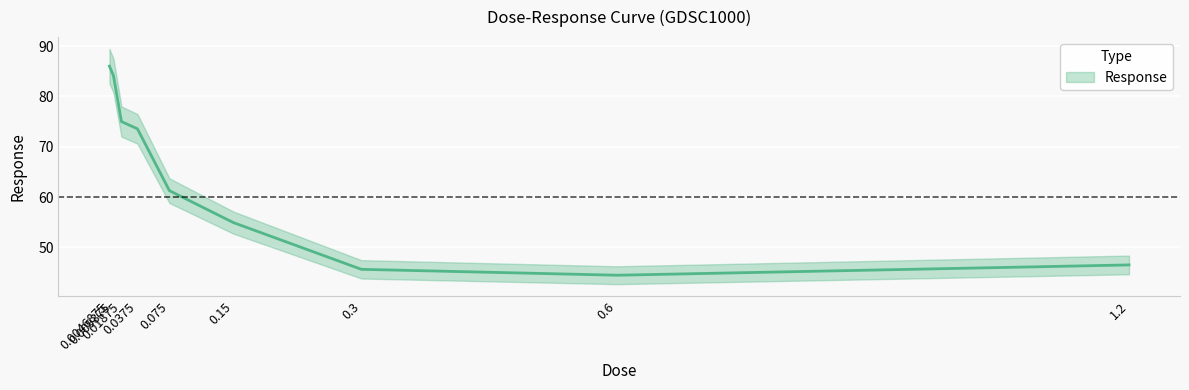

Is it true that the value at 0.6 is 79.6?

False